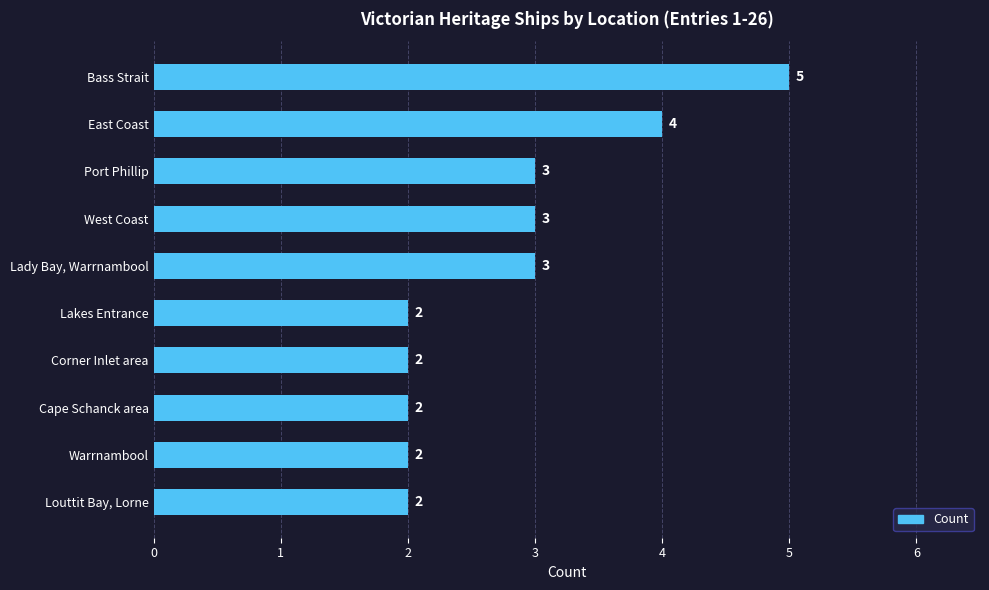

What value does the data have at West Coast?

3